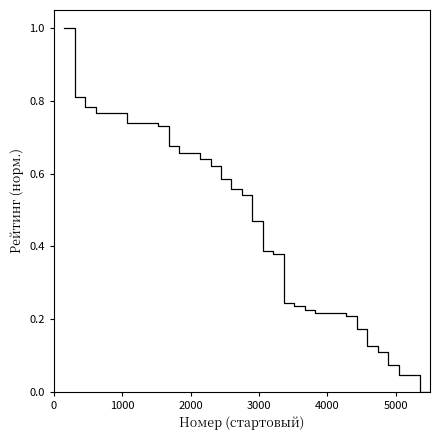

What is the greatest value displayed?

1.0